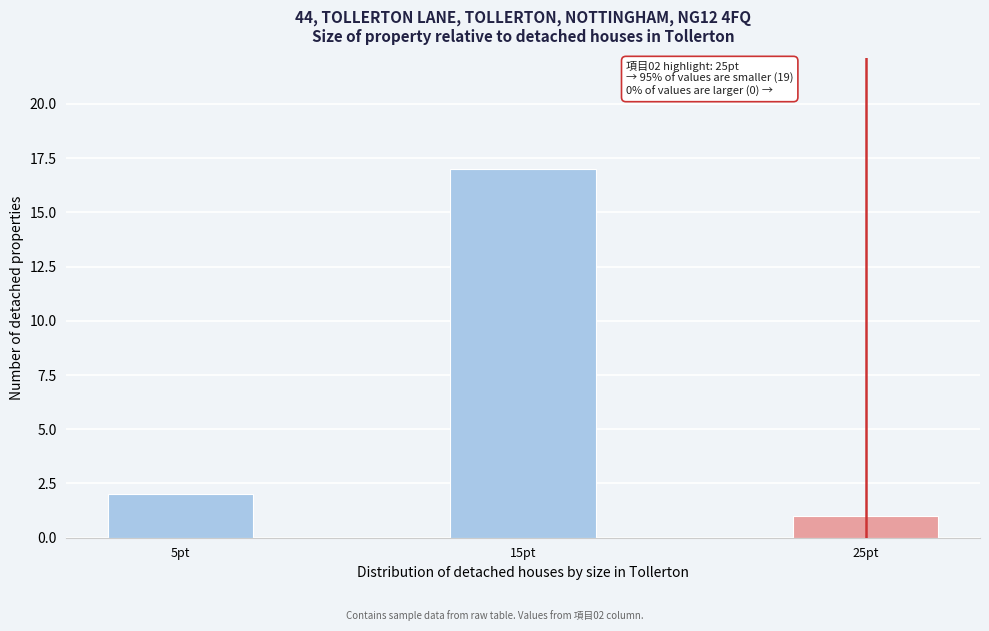

Reading right to left, what are all the values shown in this chart?

25pt=1	15pt=17	5pt=2